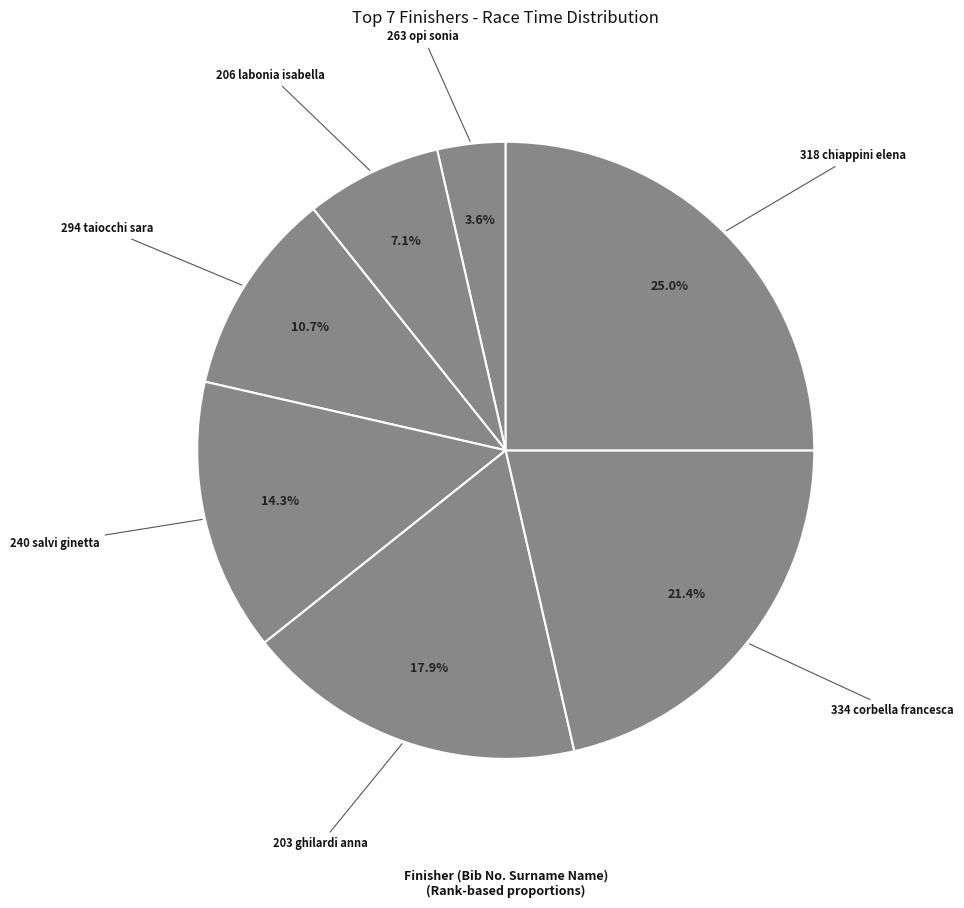

Count the number of slices in the pie.

7